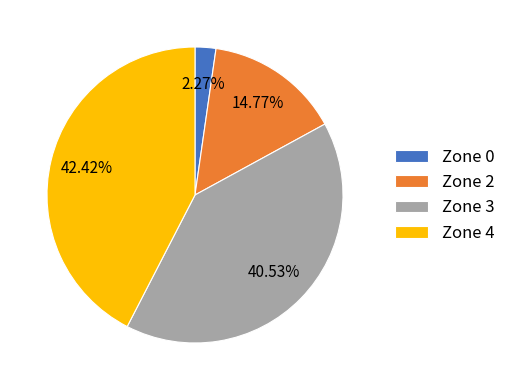

Combined, do Zone 0 and Zone 4 account for over 50%?

No